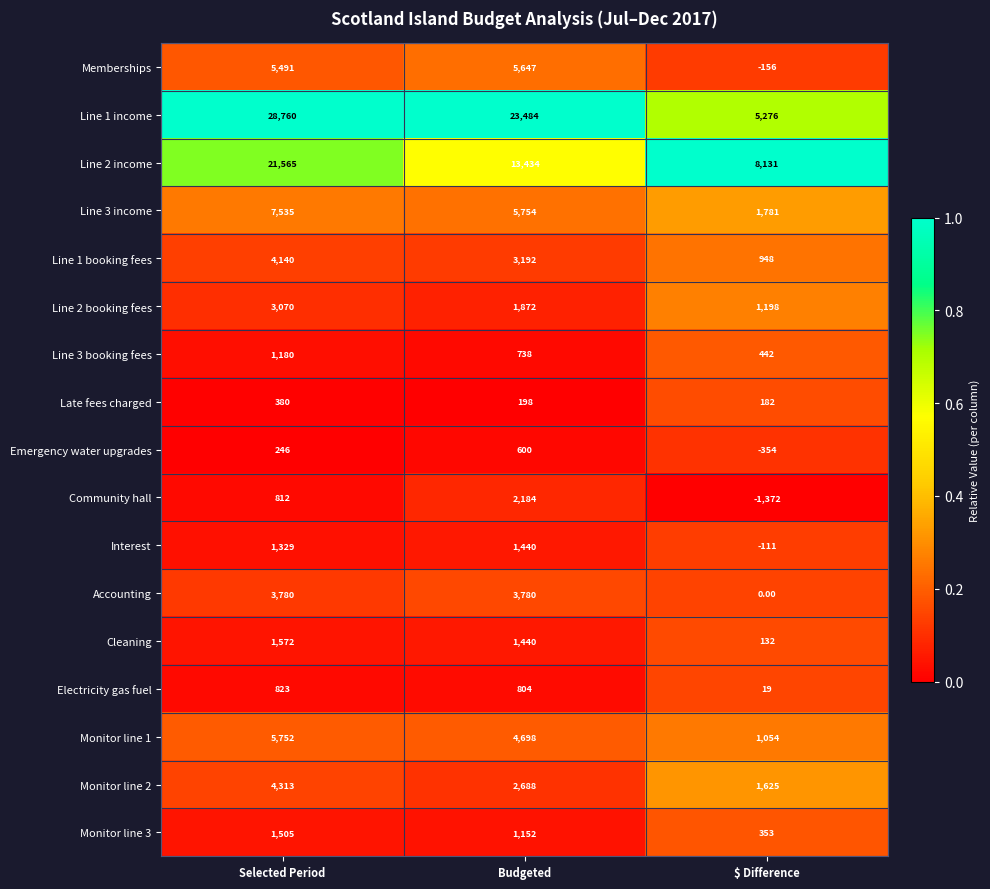

Which category has the lowest value in the Line 2 income series?

$ Difference